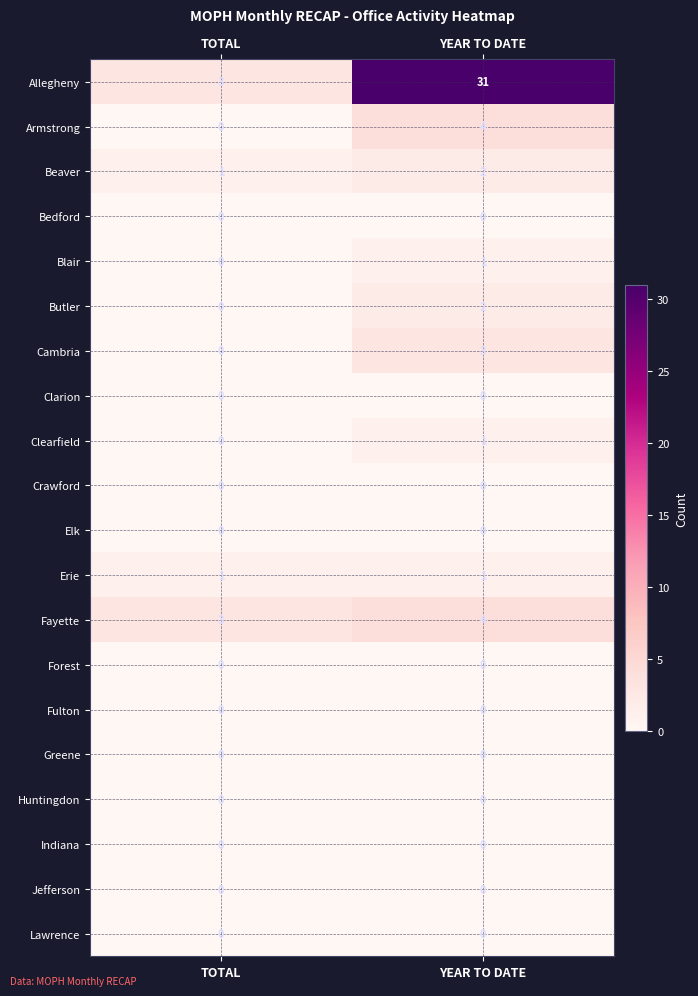

At how many categories does at least one series exceed 10?

1